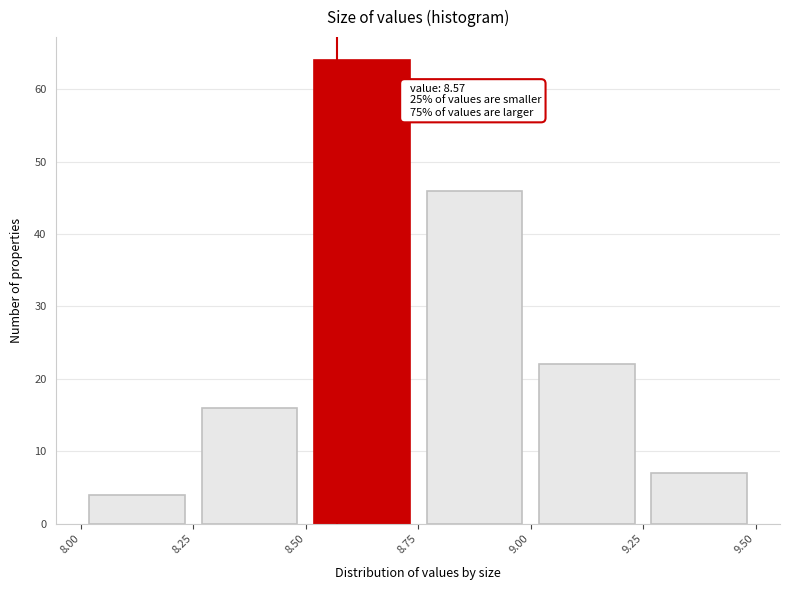

Over which range of the x-axis is the bar tallest?

8.50 to 8.75